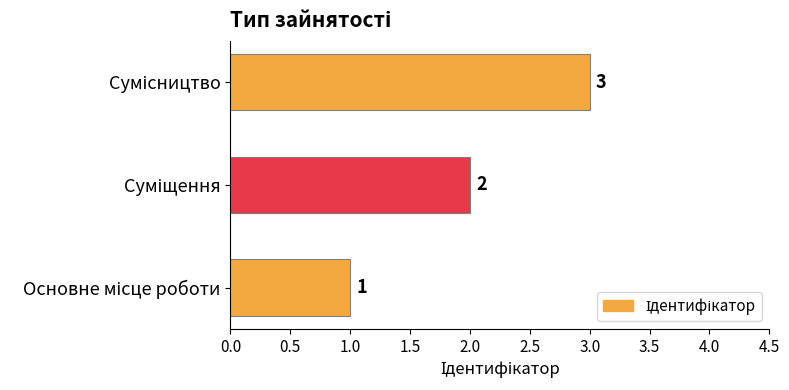

How many values are between 1 and 3?

3